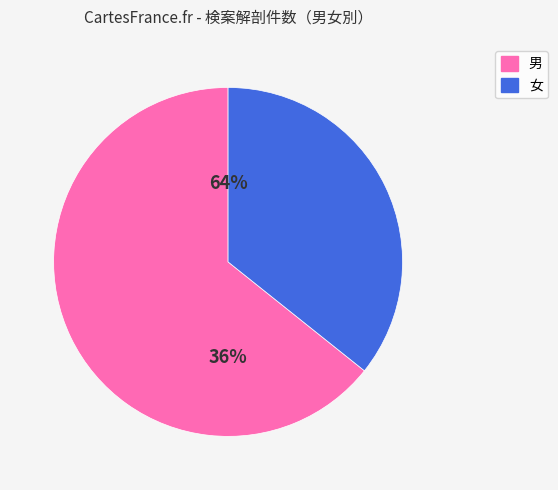

Does 女 represent more than half of the total?

No